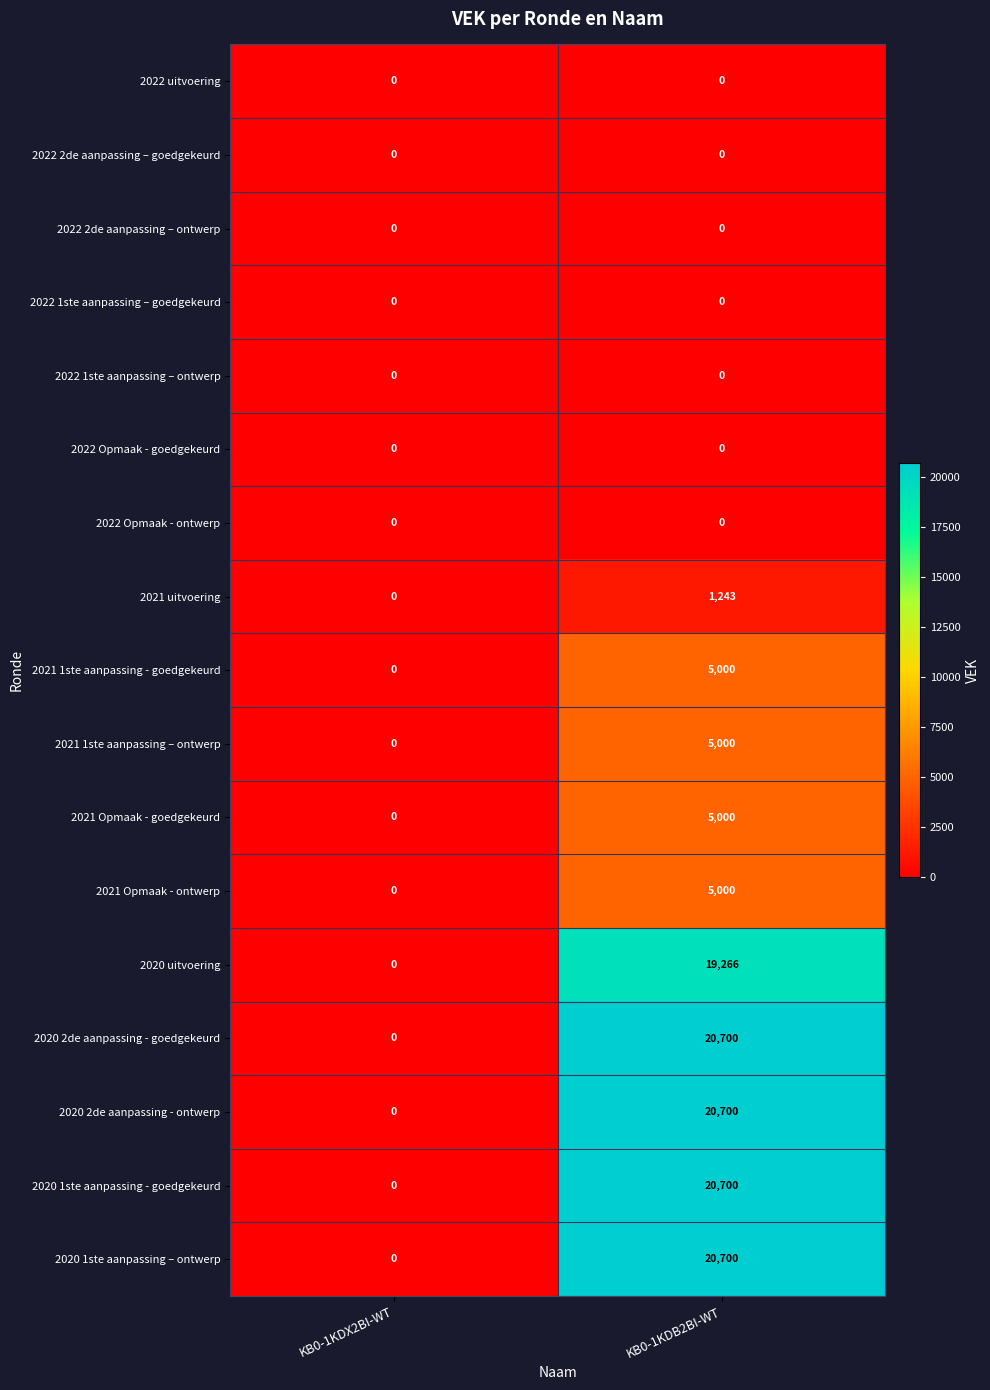

The 2020 uitvoering series shows -8944 at KB0-1KDX2BI-WT. True or false?

False